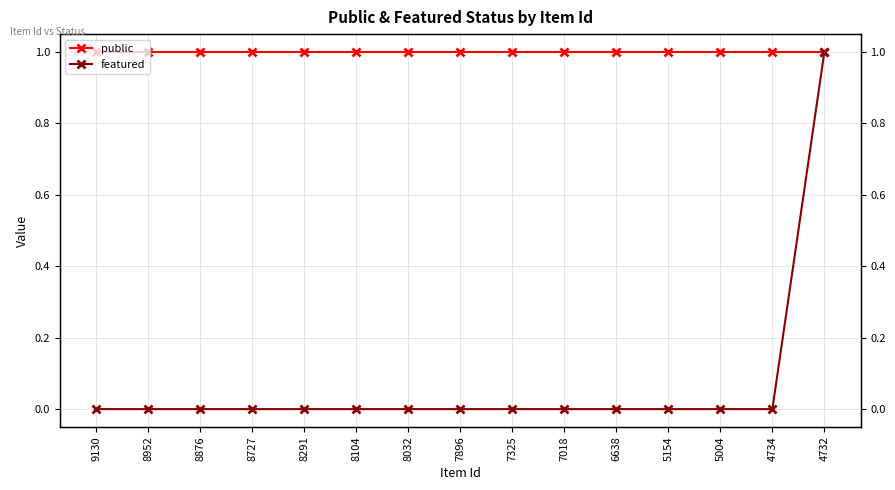

Is it true that public equals 1 at 9130?

True